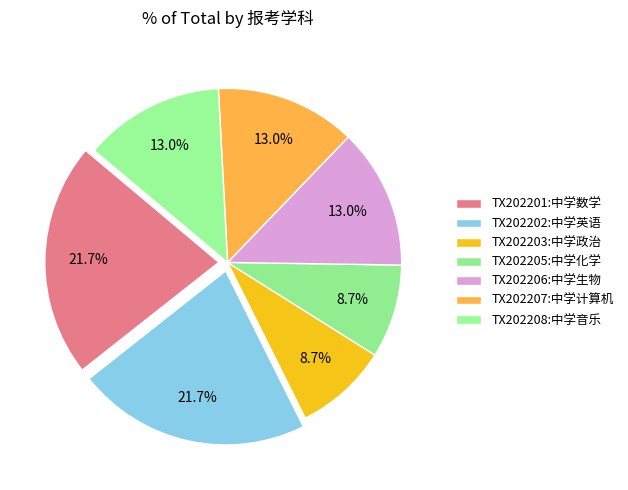

Do TX202207:中学计算机 and TX202203:中学政治 together represent more than half of the pie?

No